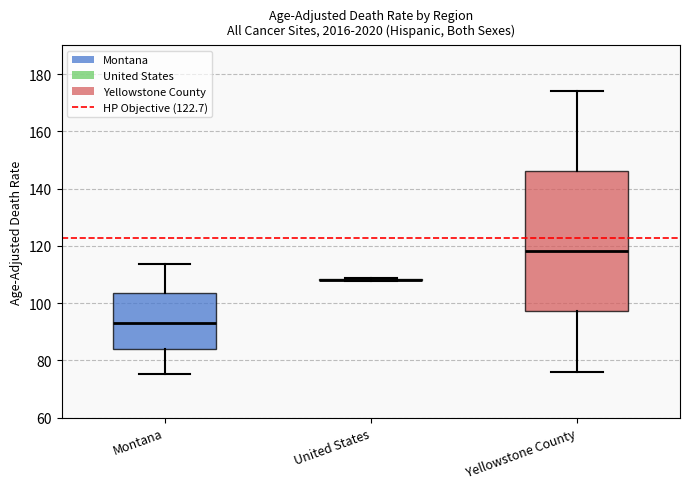

Reading left to right, transcribe this box plot: for each box, give where its median line is, the range the box spans, and where its two whiskers end, as read against the y-axis. The values are not printed on the chart, so give them approximately, as read against the axis.

Montana: median 94, box 84 to 104, whiskers 76 to 114
United States: box collapsed to a line at 108, whiskers 108 to 108
Yellowstone County: median 118, box 98 to 146, whiskers 76 to 174